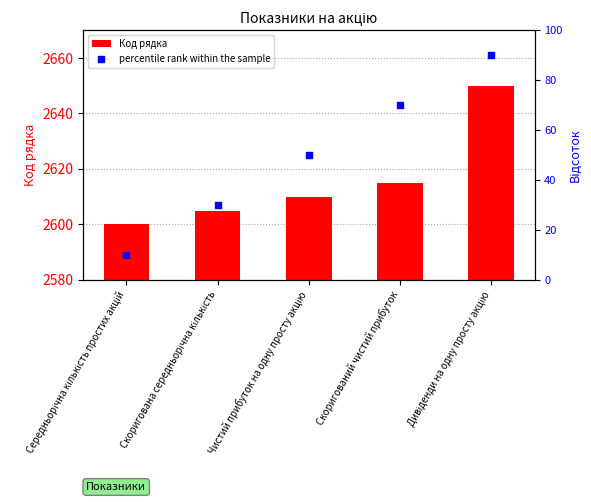

At which category is the sum across all series the highest?

Дивіденди на одну просту акцію